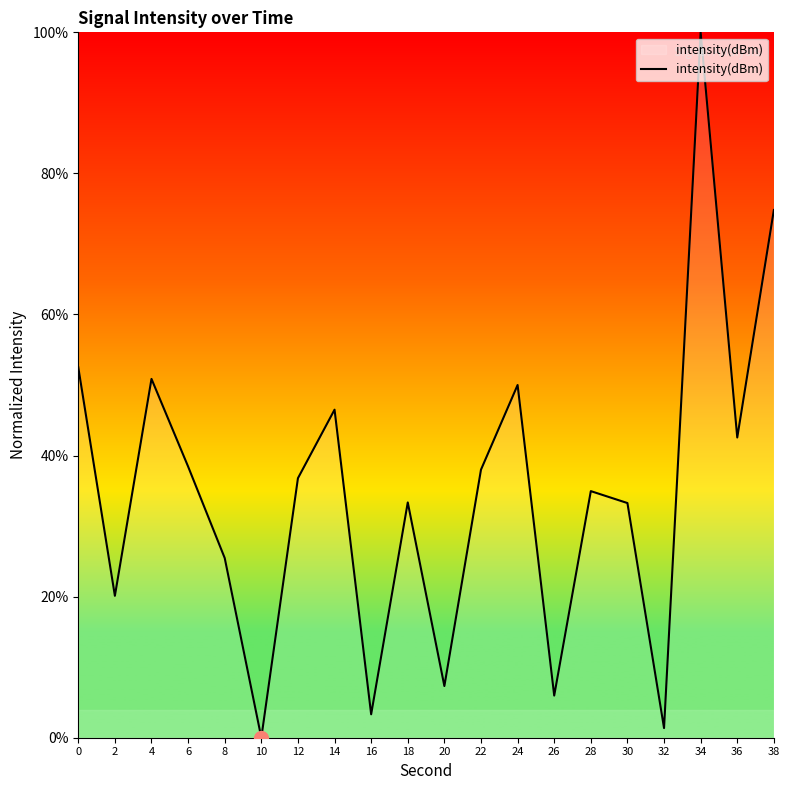

What is the difference between the values at 24 and 20?

42.7